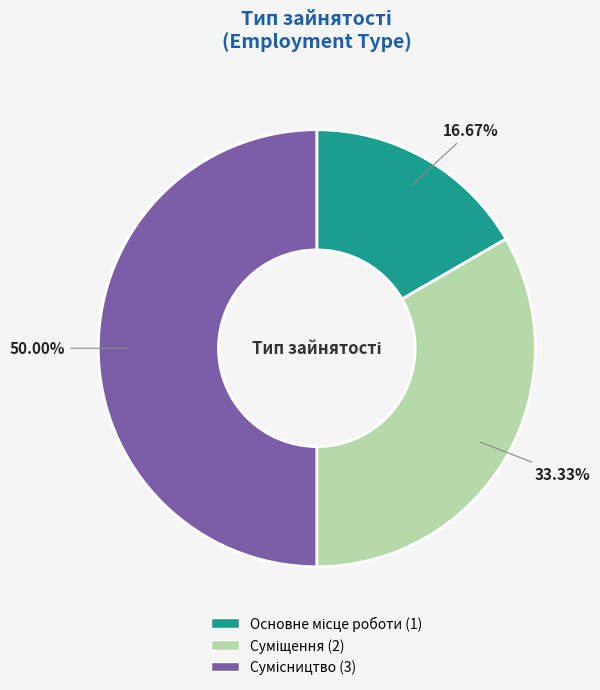

Which has a higher value, Сумісництво or Основне місце роботи?

Сумісництво